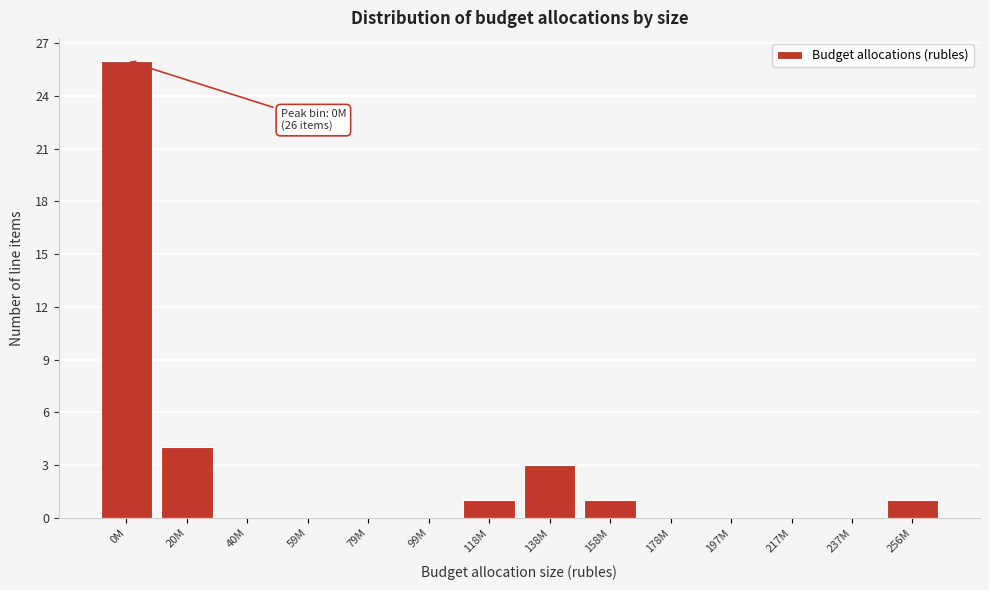

Reading right to left, extract all data points from this chart.

256M=1	237M=0	217M=0	197M=0	178M=0	158M=1	138M=3	118M=1	99M=0	79M=0	59M=0	40M=0	20M=4	0M=26